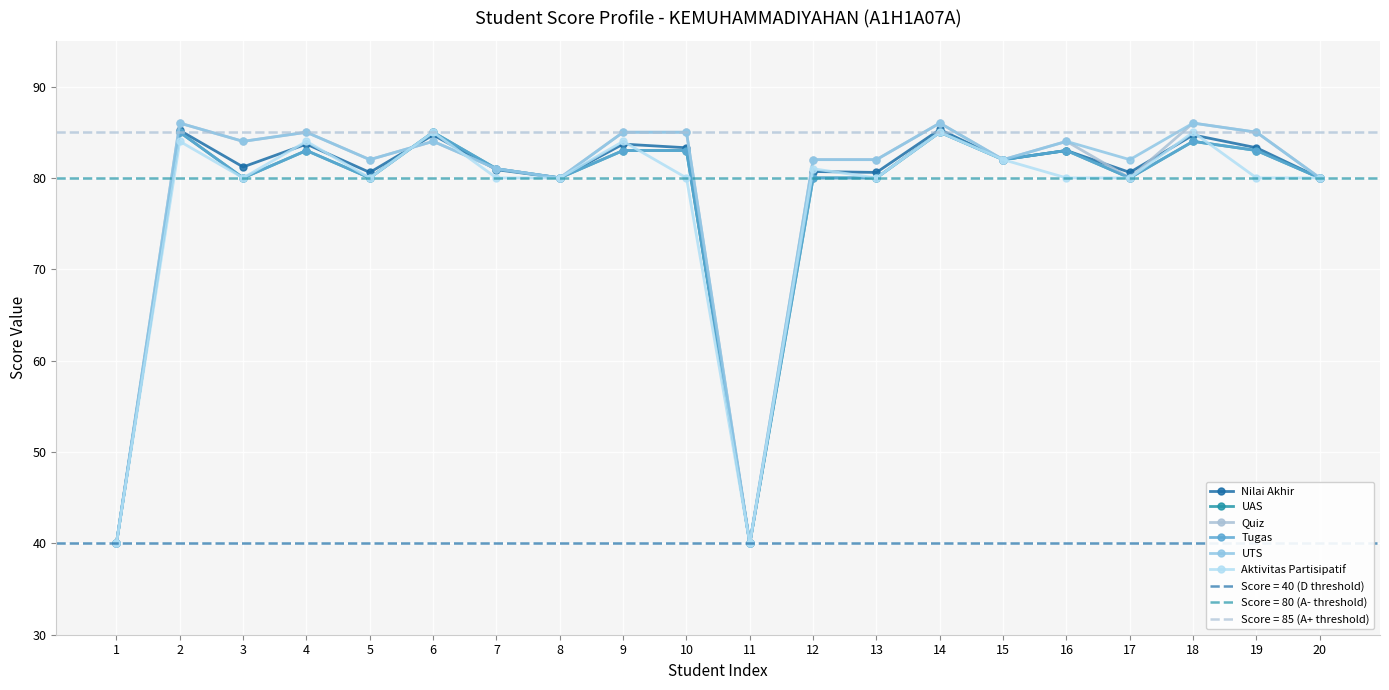

Reading left to right, list all the values displayed in this chart.

Nilai Akhir: 40.0	85.2	81.2	83.7	80.6	84.7	80.9	80.0	83.7	83.3	40.0	80.7	80.6	85.3	82.0	83.0	80.6	84.7	83.3	80.0
UAS: 40.0	85.0	80.0	83.0	80.0	85.0	81.0	80.0	83.0	83.0	40.0	80.0	80.0	85.0	82.0	83.0	80.0	84.0	83.0	80.0
Quiz: 40.0	86.0	84.0	85.0	82.0	84.0	81.0	80.0	85.0	85.0	40.0	82.0	82.0	86.0	82.0	84.0	80.0	86.0	85.0	80.0
Tugas: 40.0	85.0	80.0	83.0	80.0	85.0	81.0	80.0	83.0	83.0	40.0	80.0	80.0	85.0	82.0	83.0	80.0	84.0	83.0	80.0
UTS: 40.0	86.0	84.0	85.0	82.0	84.0	81.0	80.0	85.0	85.0	40.0	82.0	82.0	86.0	82.0	84.0	82.0	86.0	85.0	80.0
Aktivitas Partisipatif: 40.0	84.0	80.0	84.0	80.0	85.0	80.0	80.0	84.0	80.0	40.0	81.0	80.0	85.0	82.0	80.0	80.0	85.0	80.0	80.0